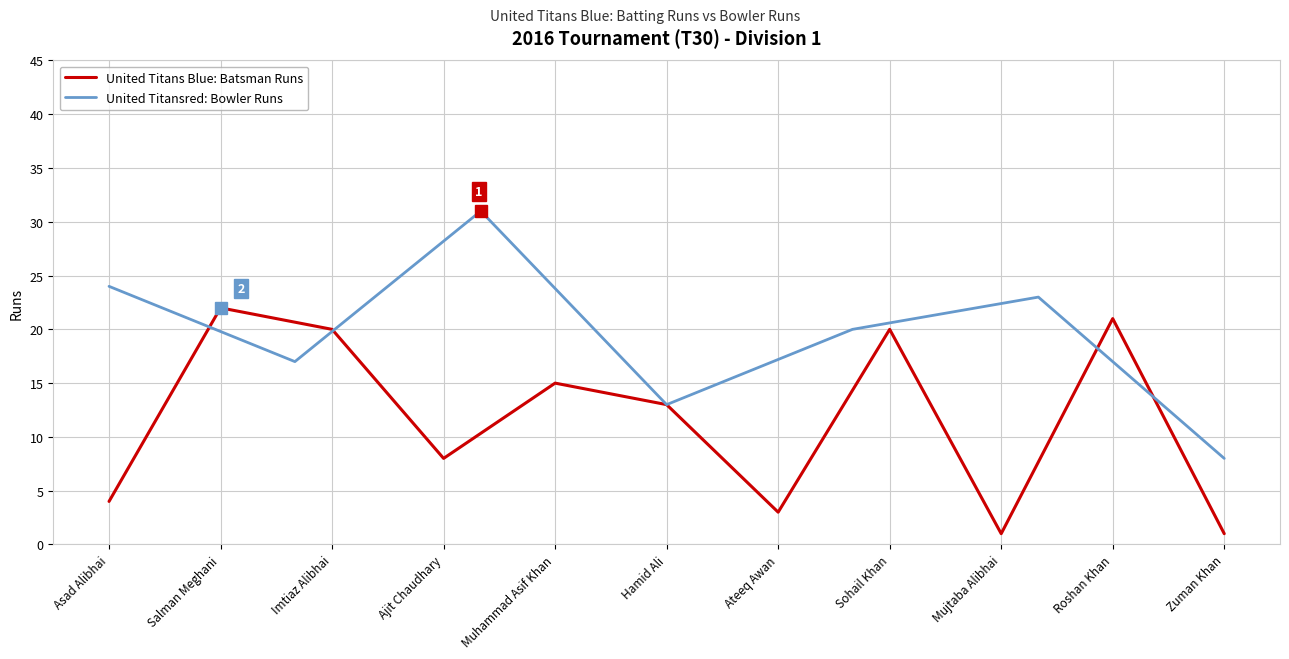

How many categories are shown in the chart?

11